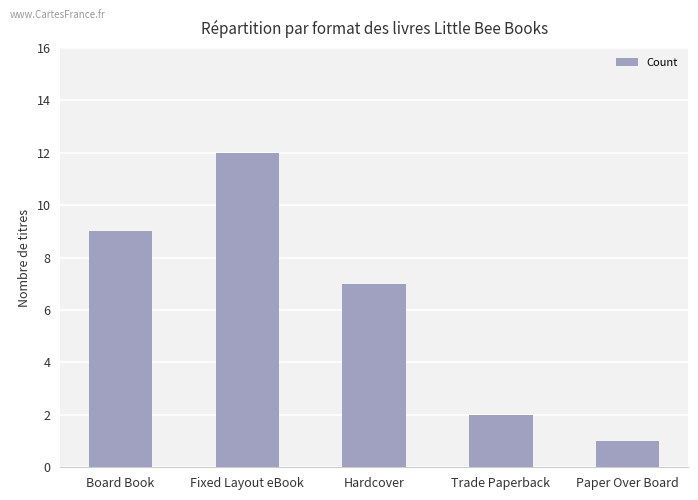

Is it true that the value at Paper Over Board is 1?

True